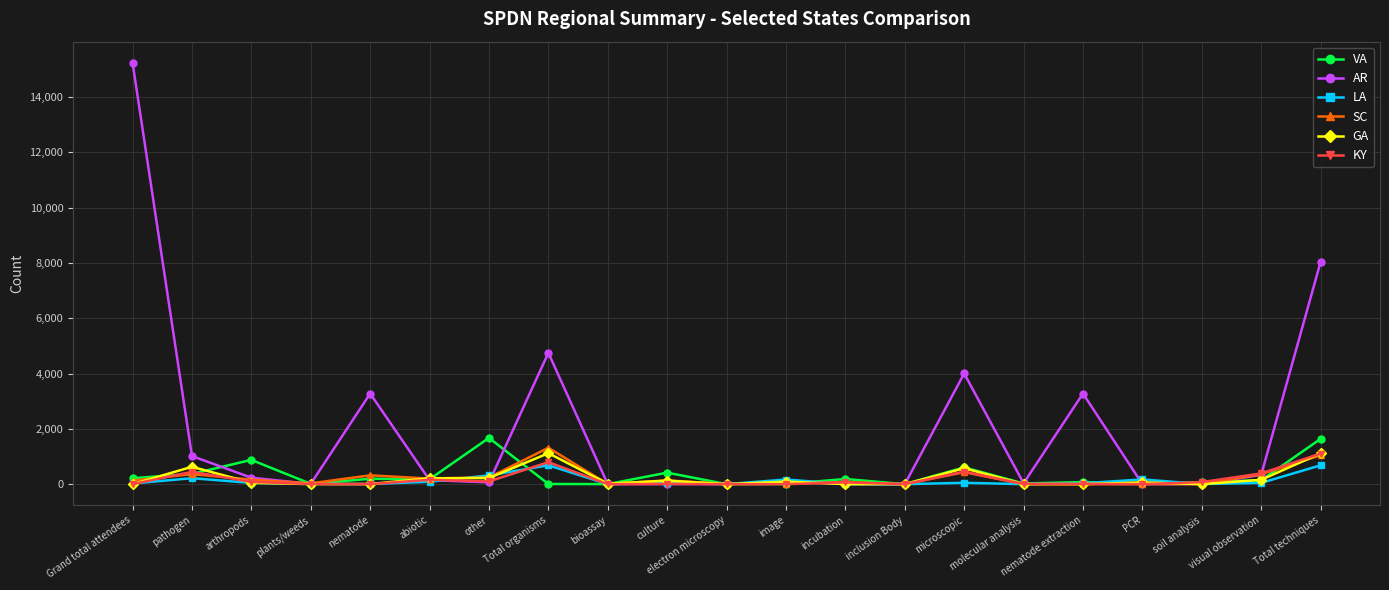

Which series has the largest total across all categories?

AR